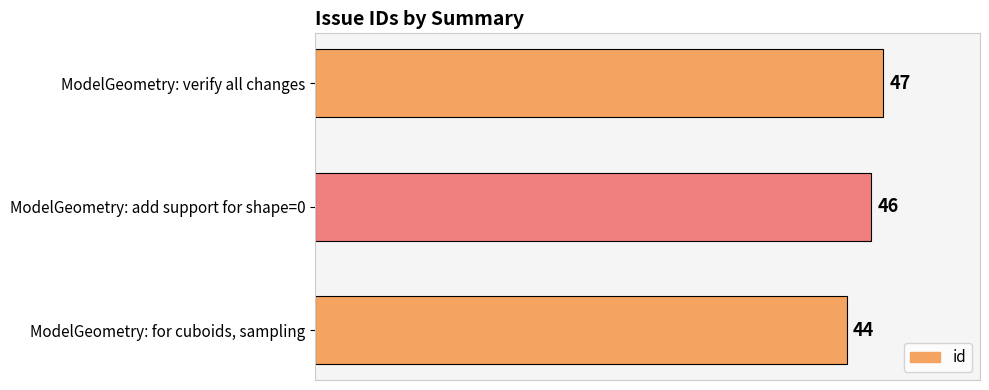

Which has a higher value, ModelGeometry: verify all changes or ModelGeometry: for cuboids, sampling?

ModelGeometry: verify all changes